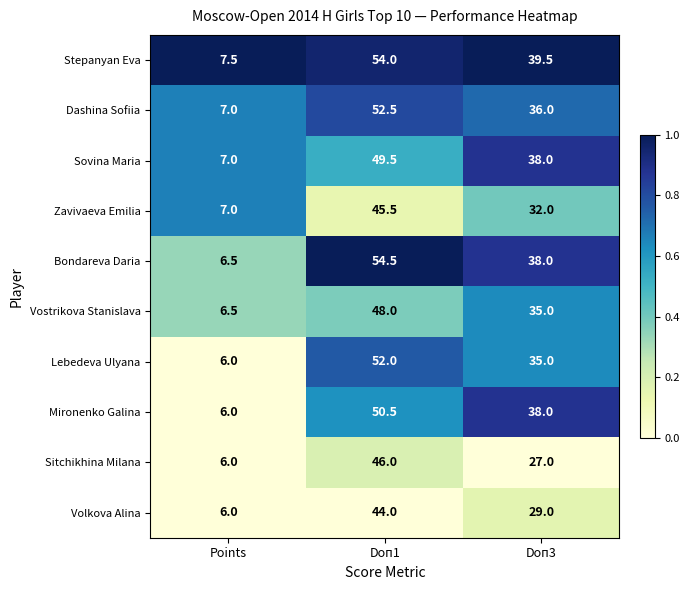

Is it true that Volkova Alina equals 20.0 at Doп3?

False